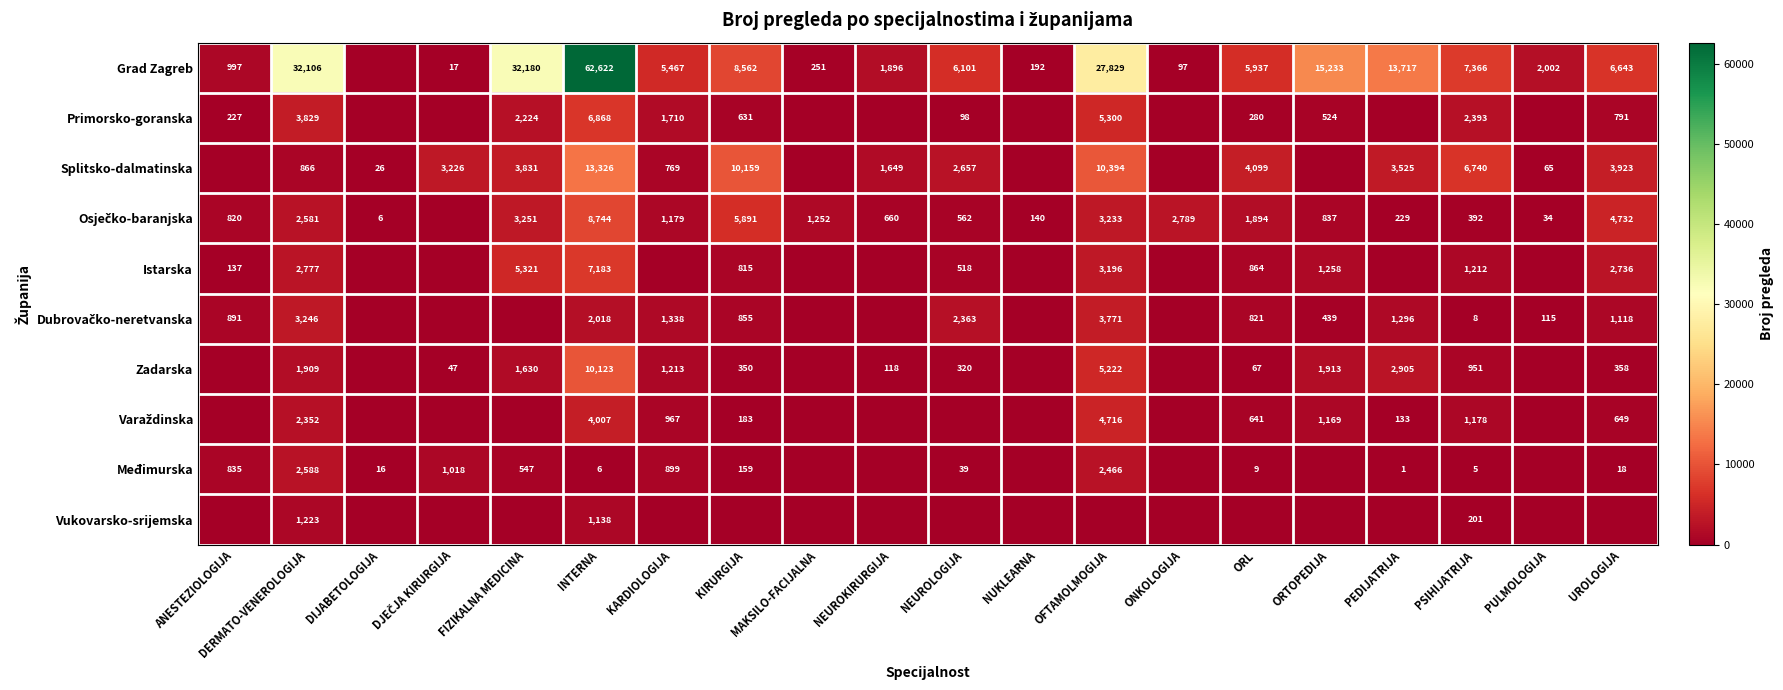

True or false: Međimurska has a value of 2466 at OFTAMOLMOGIJA.

True